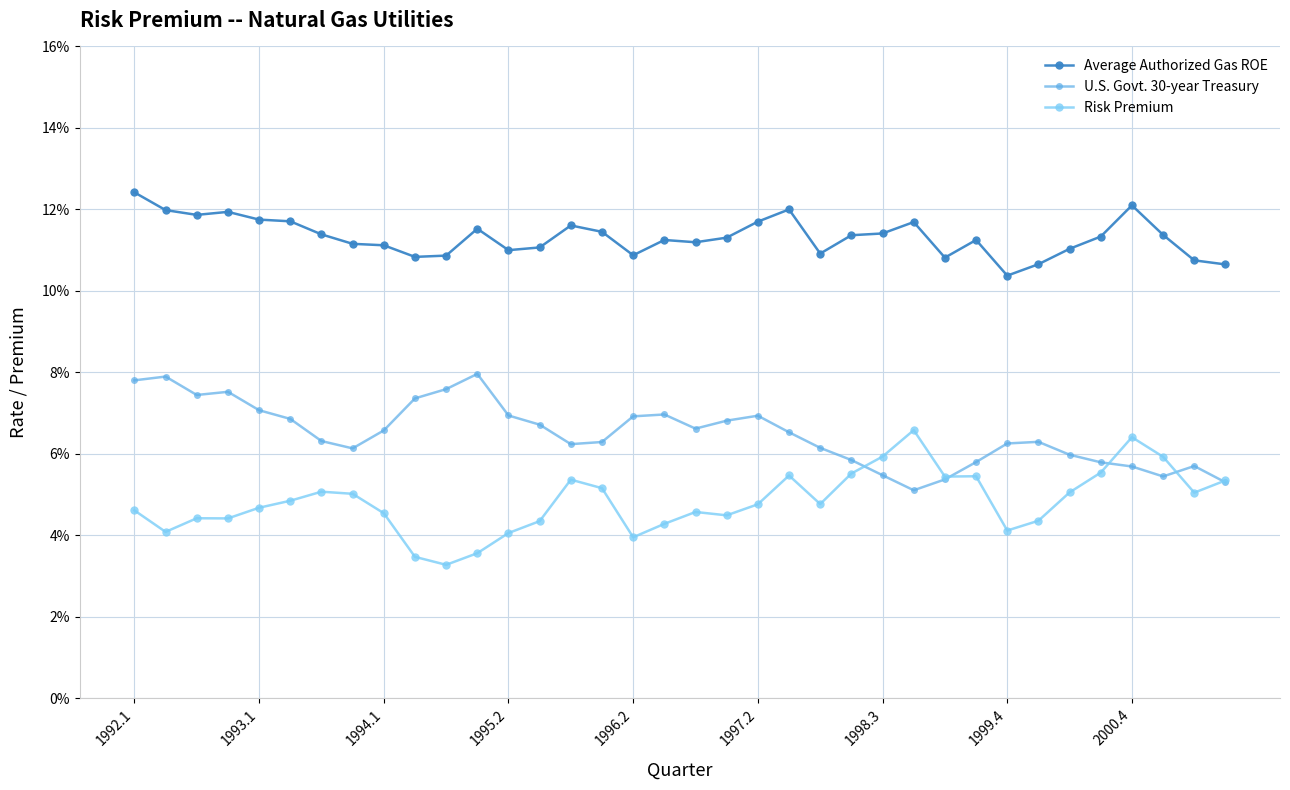

Does the chart have visible grid lines?

Yes